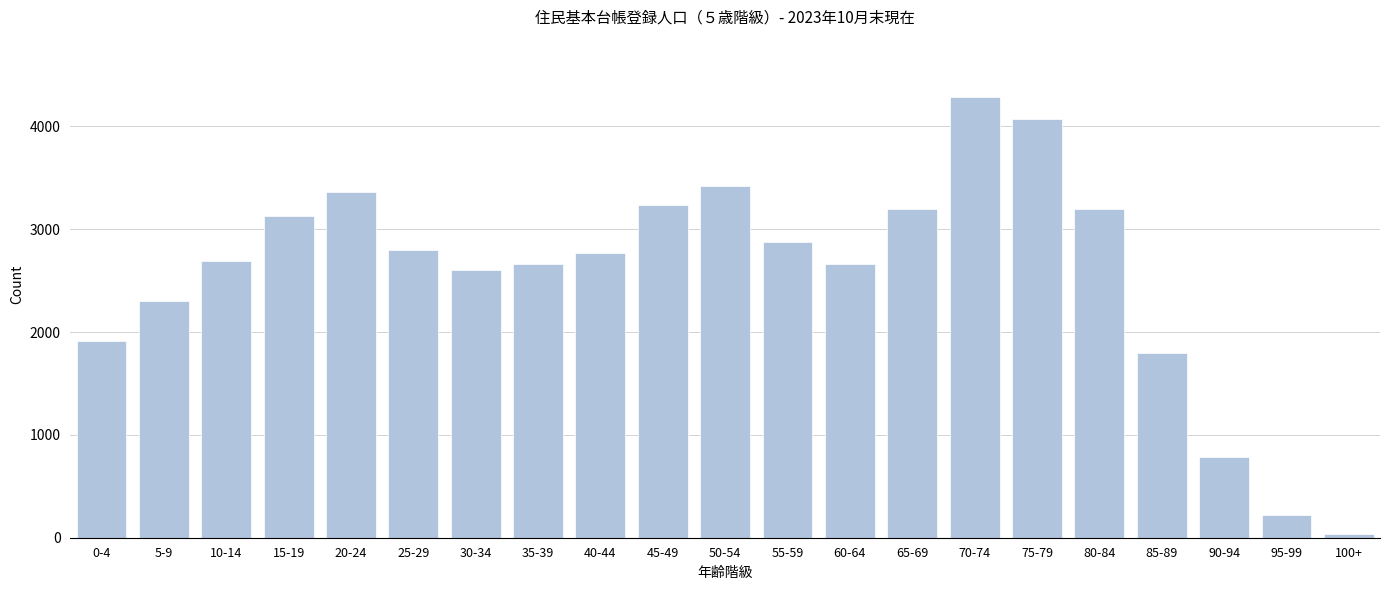

Reading left to right, list all the values displayed in this chart.

1917	2305	2691	3127	3365	2796	2605	2660	2771	3236	3425	2880	2660	3201	4282	4074	3201	1794	788	218	32